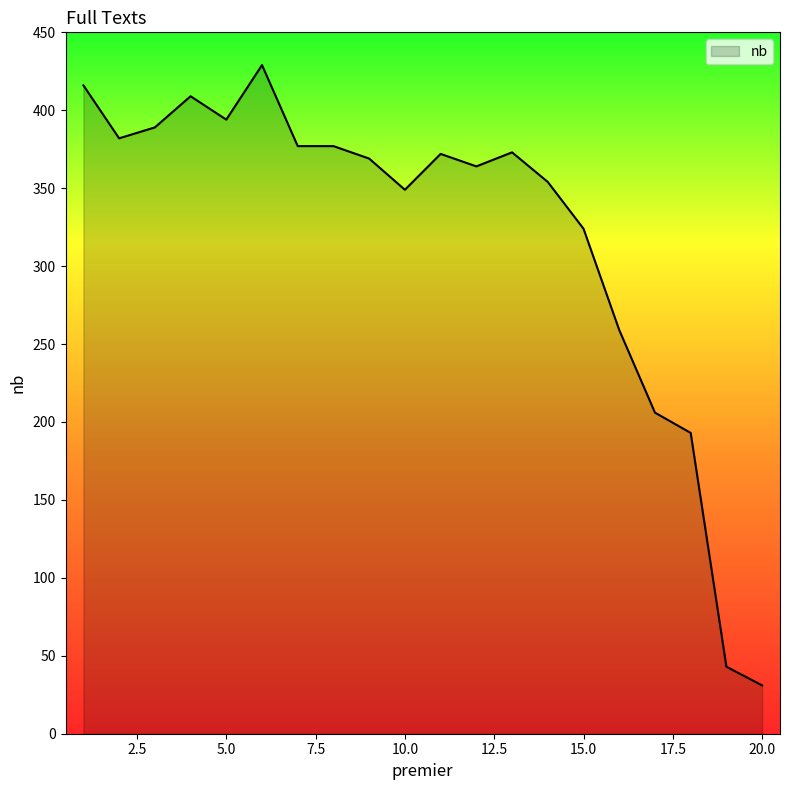

How many lines are shown in the chart?

1